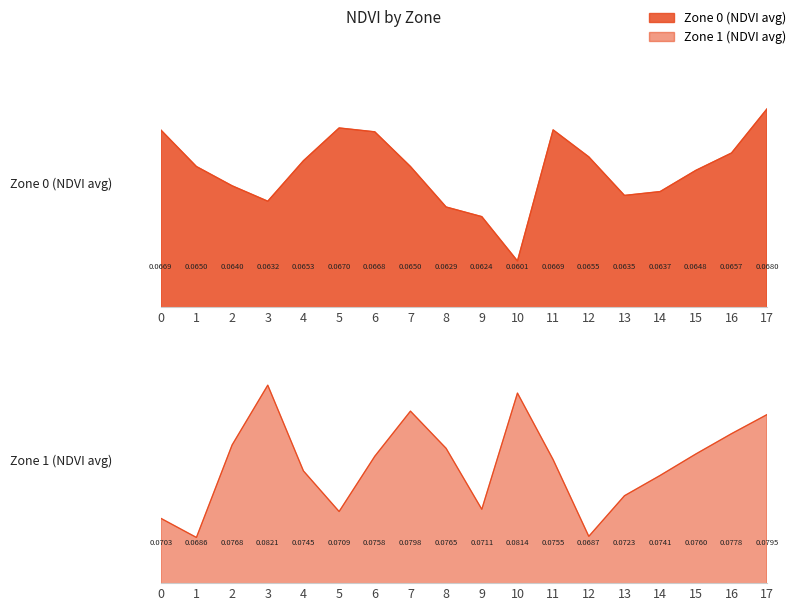

List the labels in order of Zone 0 (NDVI avg) value, smallest first.

10, 9, 8, 3, 13, 14, 2, 15, 1, 7, 4, 12, 16, 6, 0, 11, 5, 17